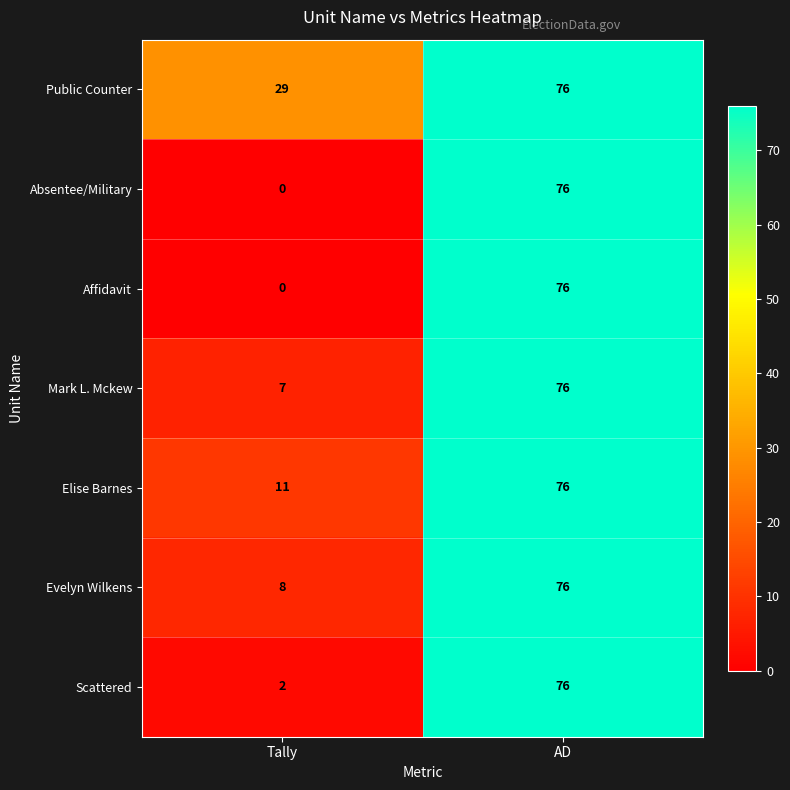

At which label is Evelyn Wilkens closest to 42?

Tally